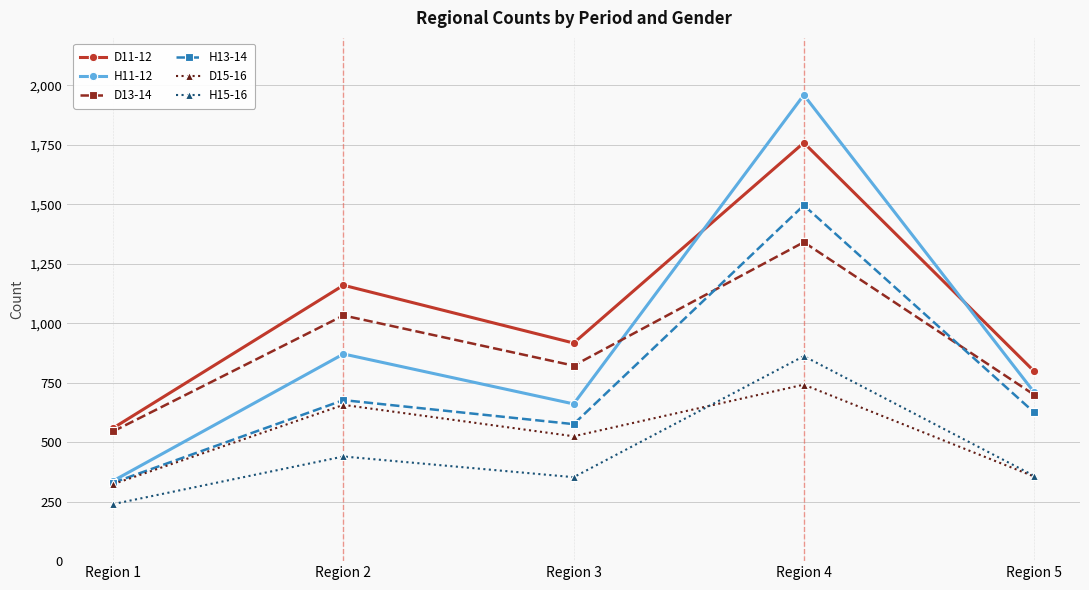

Which category has the lowest value across all series?

Region 1